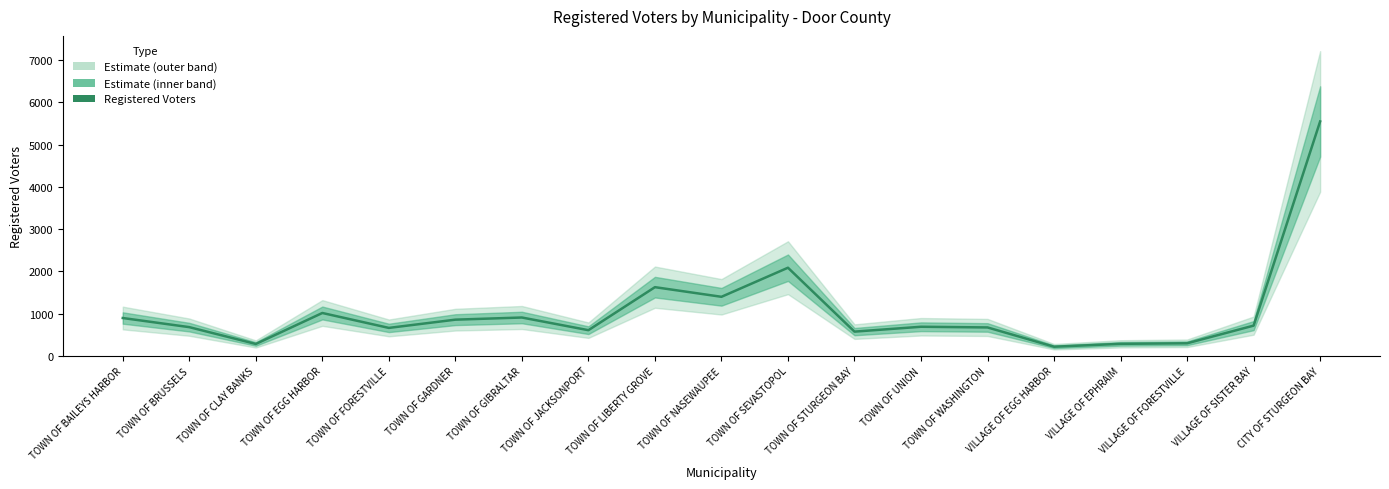

At which category does the chart reach its minimum across all series?

VILLAGE OF EGG HARBOR